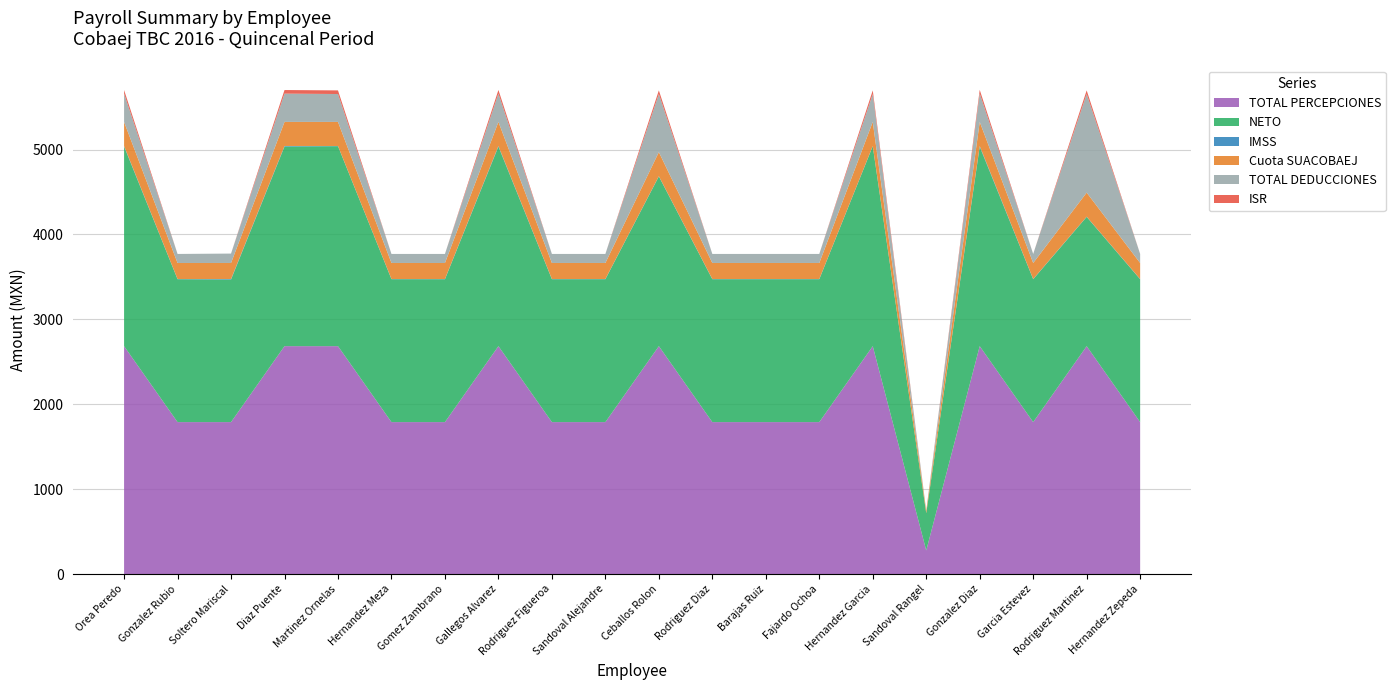

Reading left to right, what are all the values shown in this chart?

TOTAL PERCEPCIONES: Orea Peredo=2684.5	Gonzalez Rubio=1789.7	Soltero Mariscal=1789.7	Diaz Puente=2684.5	Martinez Ornelas=2684.5	Hernandez Meza=1789.7	Gomez Zambrano=1789.7	Gallegos Alvarez=2684.5	Rodriguez Figueroa=1789.7	Sandoval Alejandre=1789.7	Ceballos Rolon=2684.5	Rodriguez Diaz=1789.7	Barajas Ruiz=1789.7	Fajardo Ochoa=1789.7	Hernandez Garcia=2684.5	Sandoval Rangel=277.5	Gonzalez Diaz=2684.5	Garcia Estevez=1789.7	Rodriguez Martinez=2684.5	Hernandez Zepeda=1789.7
NETO: Orea Peredo=2351.4	Gonzalez Rubio=1683.2	Soltero Mariscal=1679.0	Diaz Puente=2351.6	Martinez Ornelas=2355.8	Hernandez Meza=1683.4	Gomez Zambrano=1683.0	Gallegos Alvarez=2350.8	Rodriguez Figueroa=1683.2	Sandoval Alejandre=1683.4	Ceballos Rolon=1999.8	Rodriguez Diaz=1683.2	Barajas Ruiz=1683.4	Fajardo Ochoa=1683.2	Hernandez Garcia=2355.6	Sandoval Rangel=439.0	Gonzalez Diaz=2349.2	Garcia Estevez=1683.2	Rodriguez Martinez=1522.8	Hernandez Zepeda=1682.8
IMSS: Orea Peredo=6.8	Gonzalez Rubio=2.5	Soltero Mariscal=6.8	Diaz Puente=6.8	Martinez Ornelas=2.5	Hernandez Meza=2.5	Gomez Zambrano=2.6	Gallegos Alvarez=7.5	Rodriguez Figueroa=2.6	Sandoval Alejandre=2.5	Ceballos Rolon=2.6	Rodriguez Diaz=2.6	Barajas Ruiz=2.5	Fajardo Ochoa=2.5	Hernandez Garcia=2.7	Sandoval Rangel=0.0	Gonzalez Diaz=9.0	Garcia Estevez=2.5	Rodriguez Martinez=2.5	Hernandez Zepeda=2.8
Cuota SUACOBAEJ: Orea Peredo=283.6	Gonzalez Rubio=189.1	Soltero Mariscal=189.1	Diaz Puente=283.6	Martinez Ornelas=283.6	Hernandez Meza=189.1	Gomez Zambrano=189.1	Gallegos Alvarez=283.6	Rodriguez Figueroa=189.1	Sandoval Alejandre=189.1	Ceballos Rolon=283.6	Rodriguez Diaz=189.1	Barajas Ruiz=189.1	Fajardo Ochoa=189.1	Hernandez Garcia=283.6	Sandoval Rangel=28.7	Gonzalez Diaz=283.6	Garcia Estevez=189.1	Rodriguez Martinez=283.6	Hernandez Zepeda=189.1
TOTAL DEDUCCIONES: Orea Peredo=333.1	Gonzalez Rubio=106.5	Soltero Mariscal=110.7	Diaz Puente=332.9	Martinez Ornelas=328.7	Hernandez Meza=106.3	Gomez Zambrano=106.7	Gallegos Alvarez=333.7	Rodriguez Figueroa=106.5	Sandoval Alejandre=106.3	Ceballos Rolon=684.7	Rodriguez Diaz=106.5	Barajas Ruiz=106.3	Fajardo Ochoa=106.5	Hernandez Garcia=328.9	Sandoval Rangel=-161.5	Gonzalez Diaz=335.3	Garcia Estevez=106.5	Rodriguez Martinez=1161.7	Hernandez Zepeda=106.9
ISR: Orea Peredo=42.7	Gonzalez Rubio=0.0	Soltero Mariscal=0.0	Diaz Puente=42.7	Martinez Ornelas=42.7	Hernandez Meza=0.0	Gomez Zambrano=0.0	Gallegos Alvarez=42.7	Rodriguez Figueroa=0.0	Sandoval Alejandre=0.0	Ceballos Rolon=42.7	Rodriguez Diaz=0.0	Barajas Ruiz=0.0	Fajardo Ochoa=0.0	Hernandez Garcia=42.7	Sandoval Rangel=0.0	Gonzalez Diaz=42.7	Garcia Estevez=0.0	Rodriguez Martinez=42.7	Hernandez Zepeda=0.0